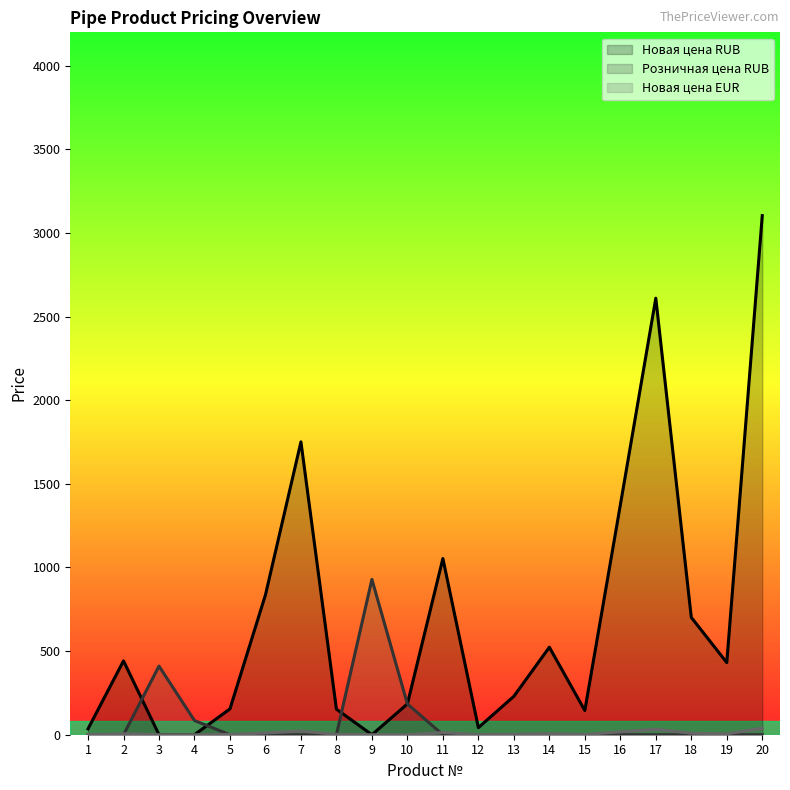

Which series changed the most between 15 and 19?

Новая цена RUB